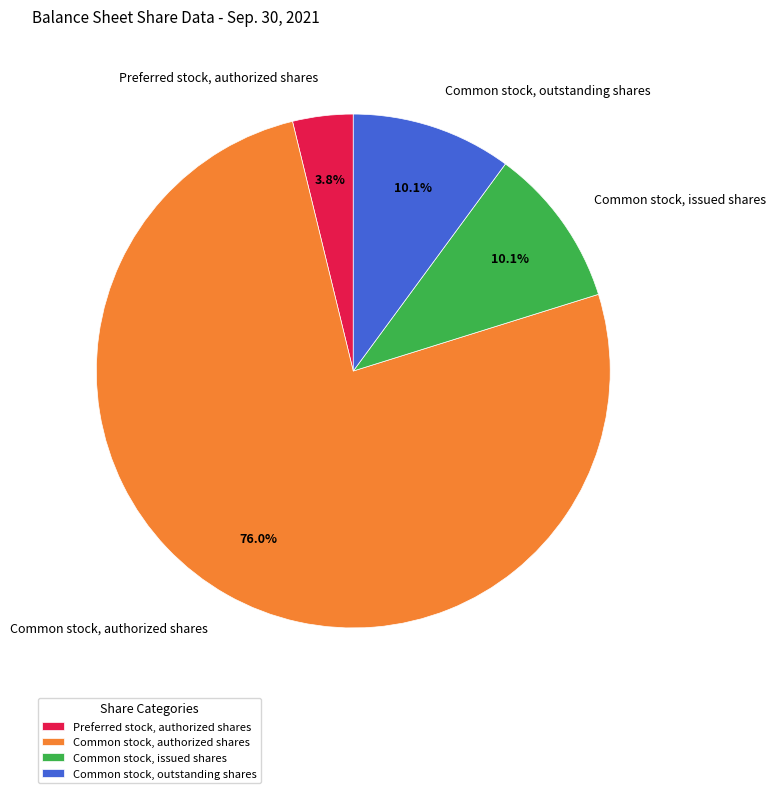

To the nearest percent, what portion does Preferred stock, authorized shares represent?

4%